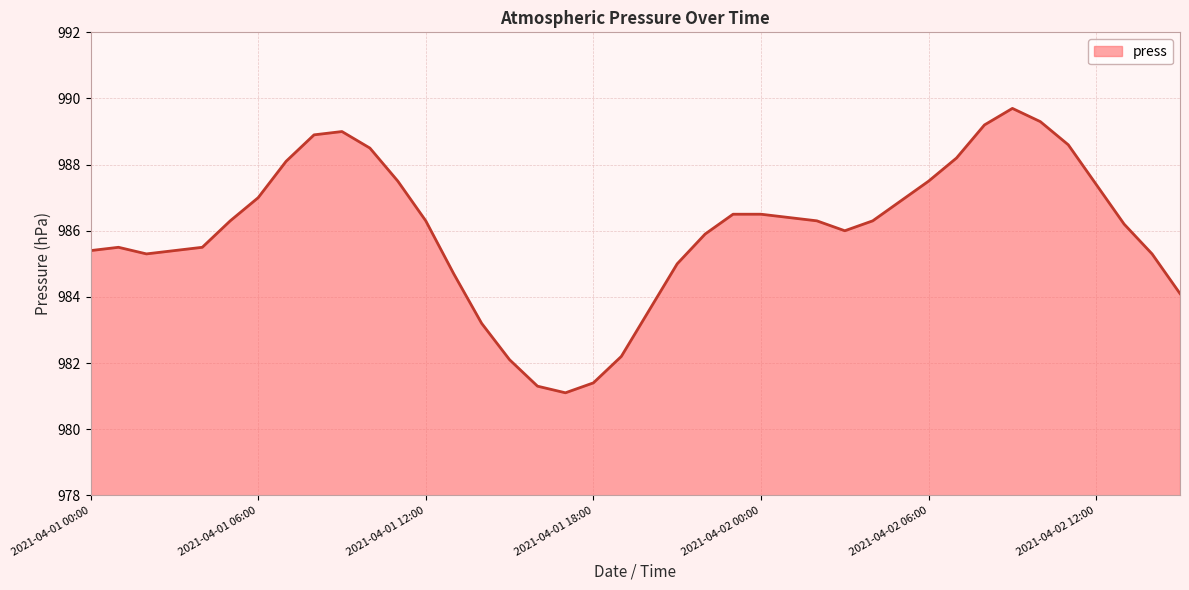

What is the difference between the maximum and minimum values?

8.6